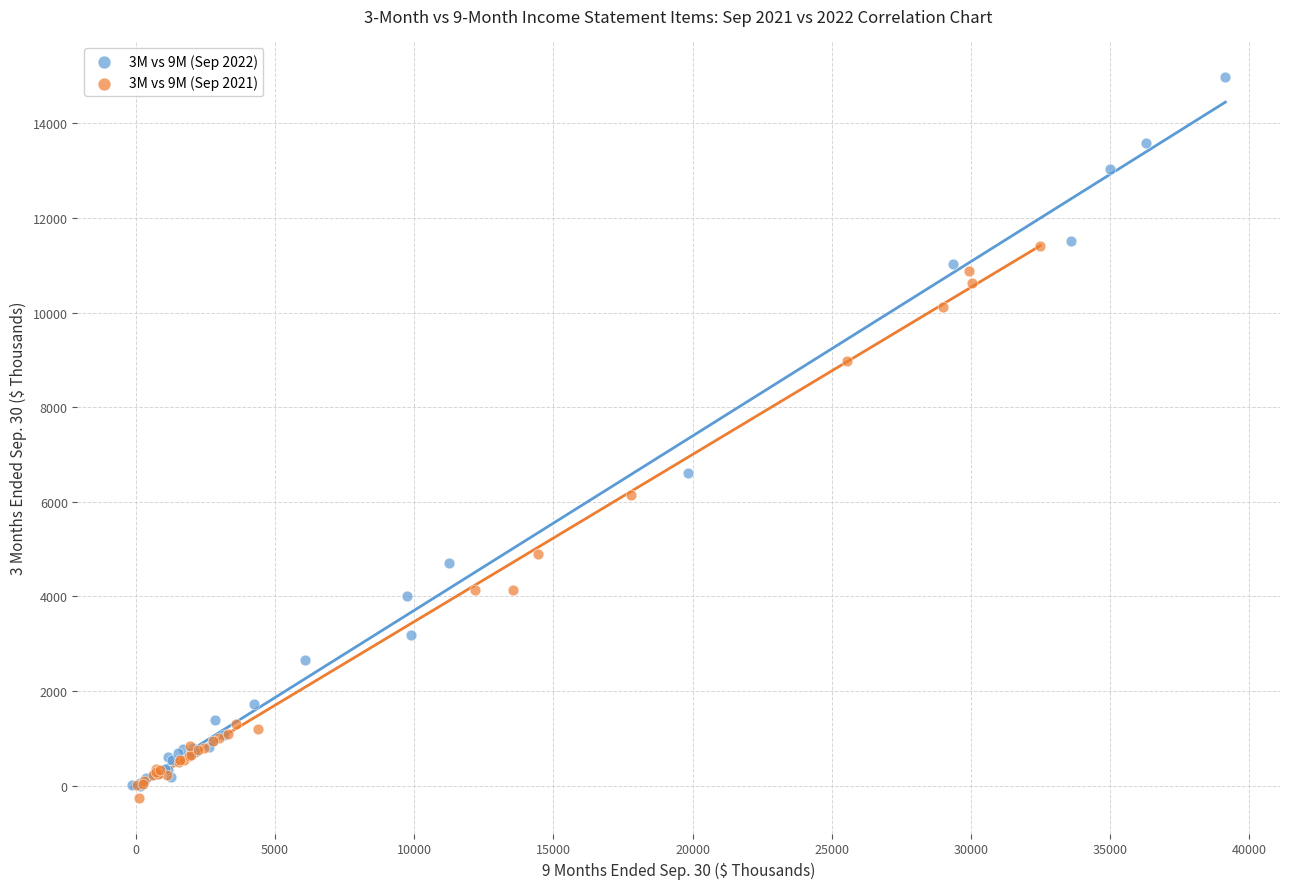

Which series has the largest Y range (max minus min)?

3M vs 9M (Sep 2022)